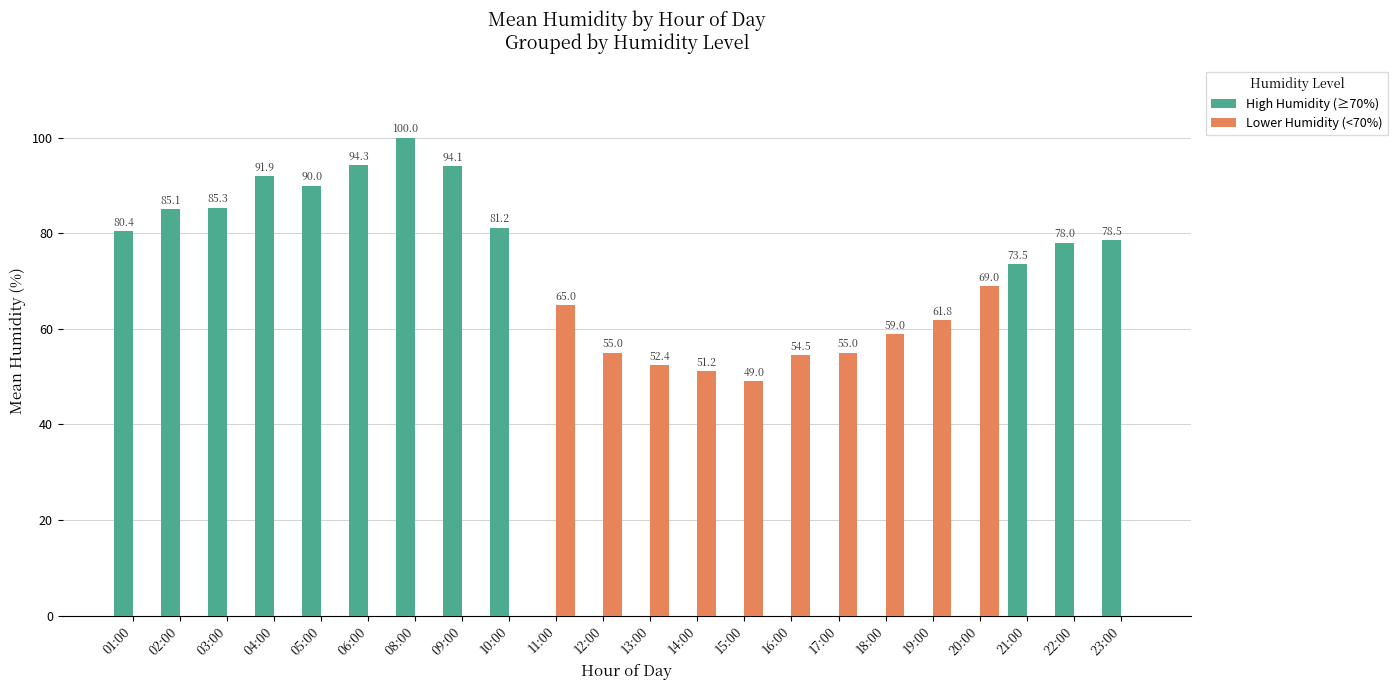

Which series has the largest total across all categories?

High Humidity (≥70%)